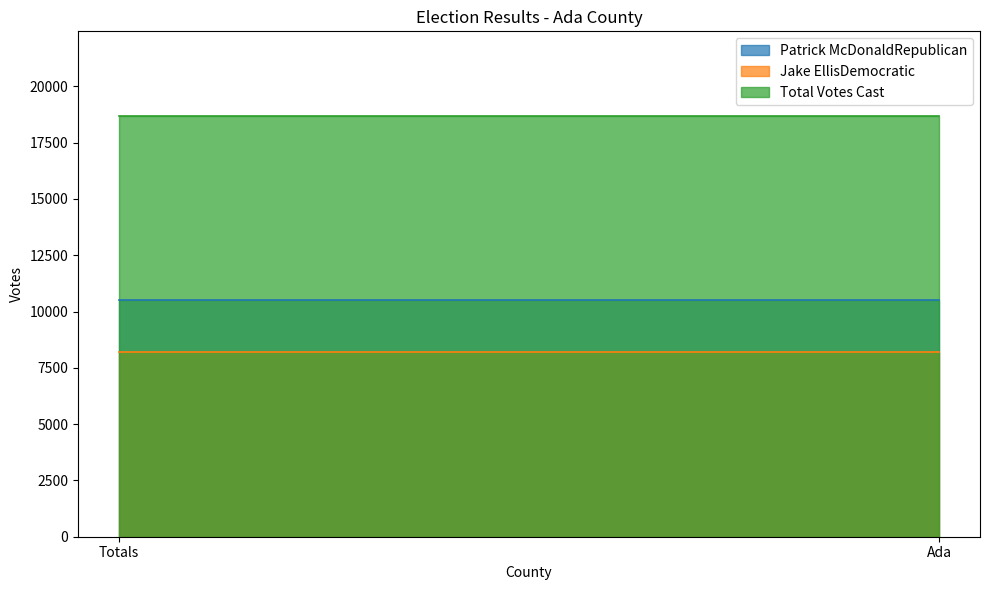

Between Totals and Ada, which is larger?

Totals